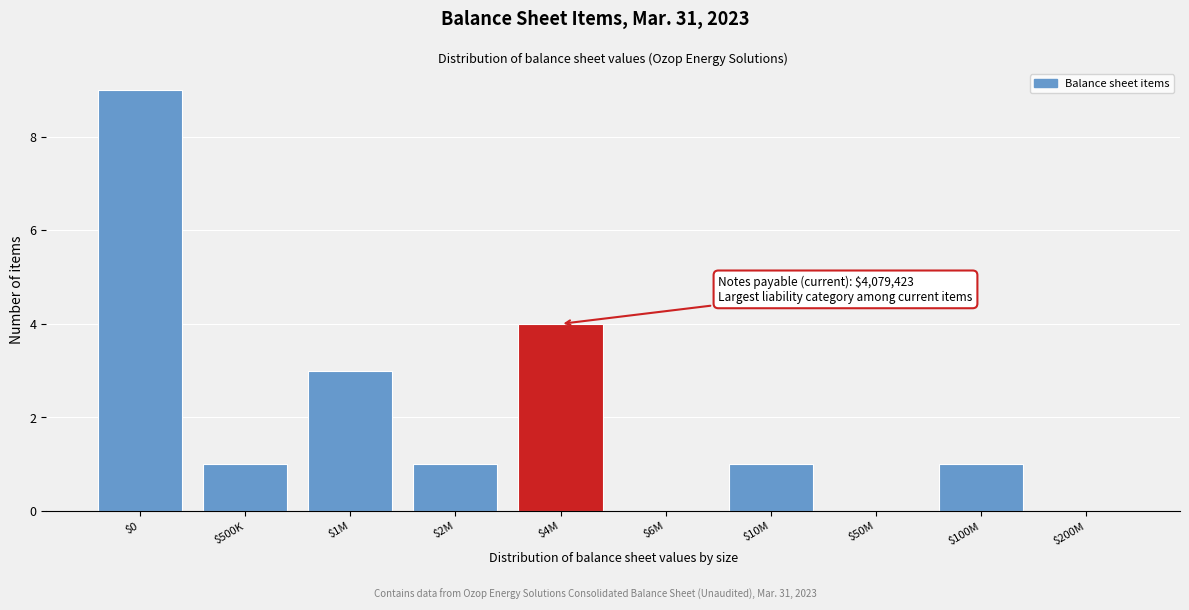

True or false: the data shows 0 at $50M.

True